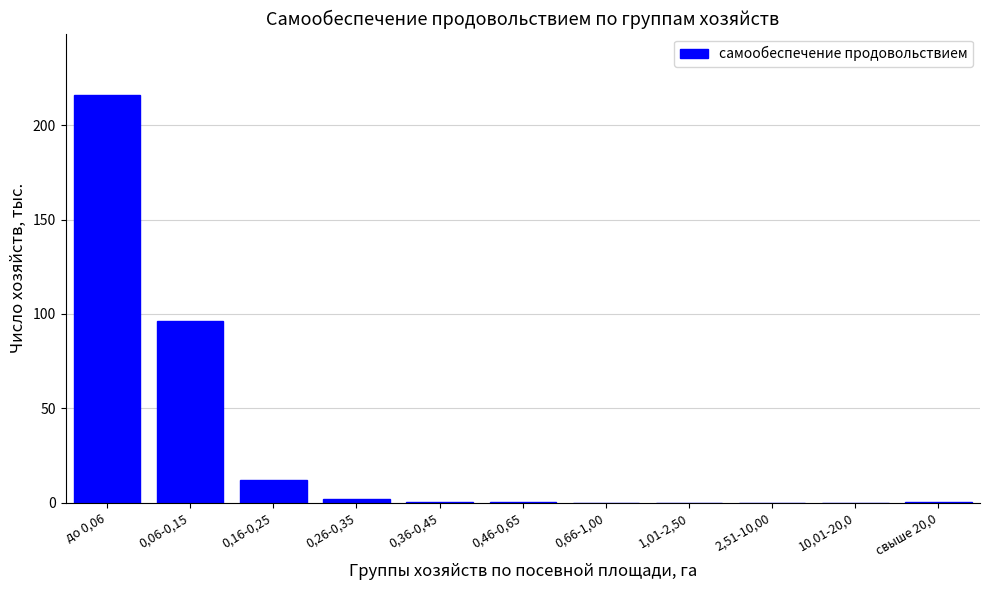

What is the sum of all values?

327.1